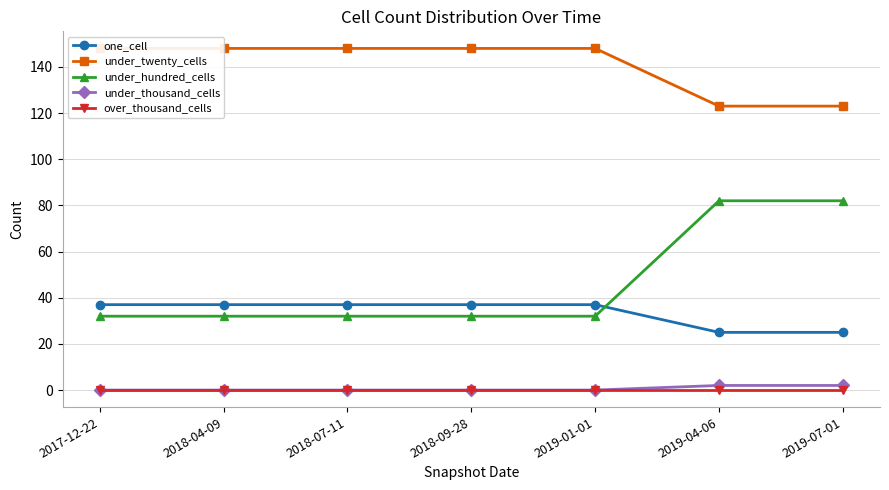

What position from the left is 2018-07-11?

3